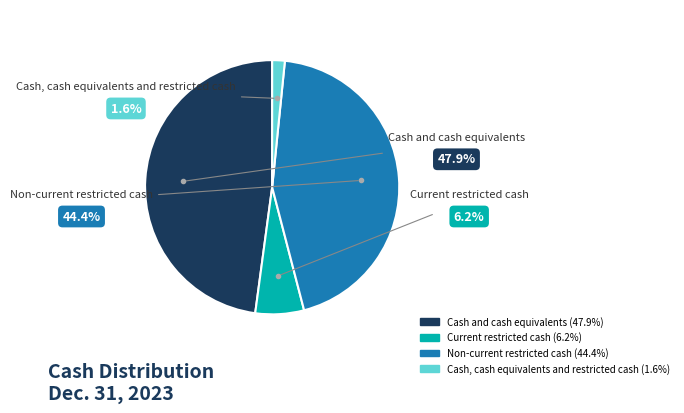

How many slices are in this pie chart?

4